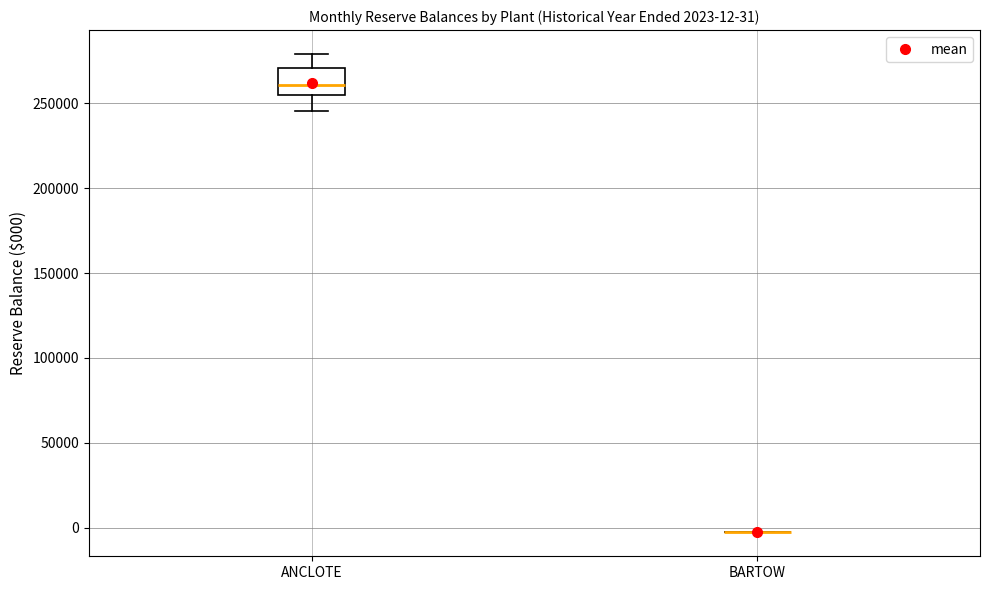

Which box is the tallest, from its lower edge to its upper edge?

ANCLOTE